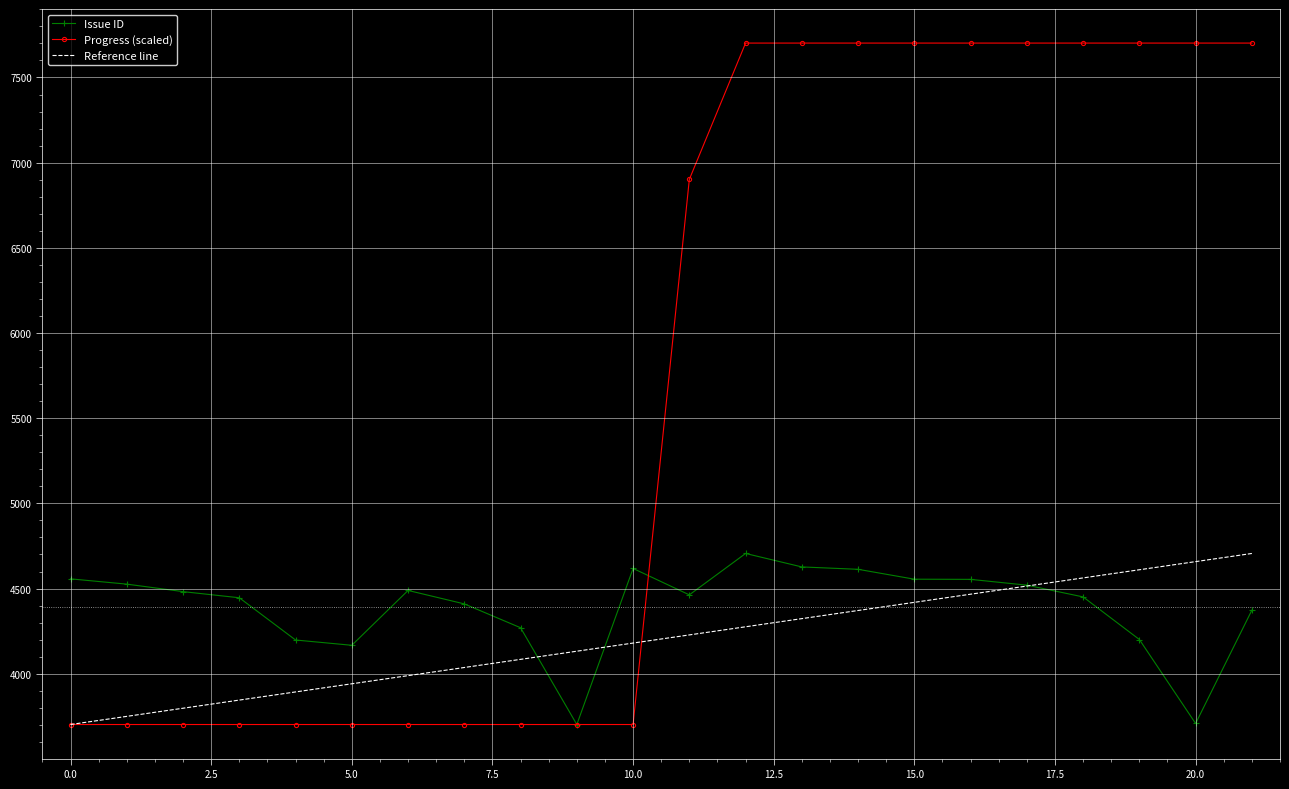

True or false: Issue ID has a value of 2787 at 2018/04/26.

False